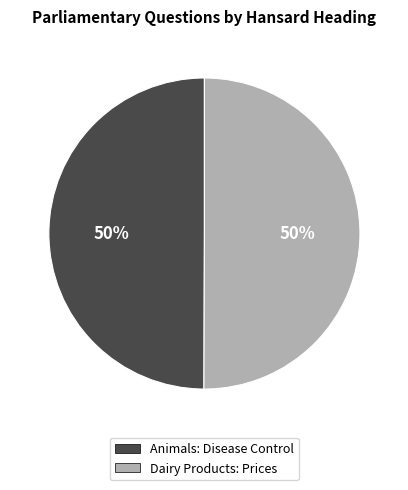

Is it true that Dairy Products: Prices is 35% of the pie?

False